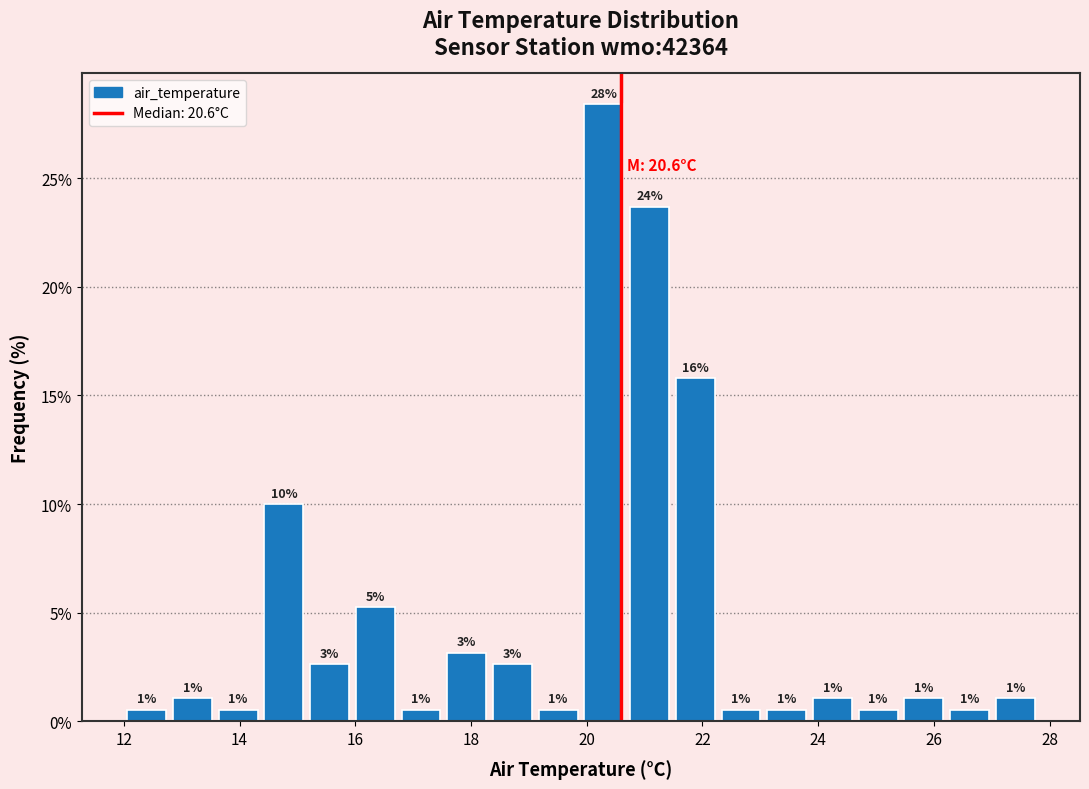

Around what value on the x-axis is the tallest bar? Give the approximate position of its centre, as read against the axis.

20.2